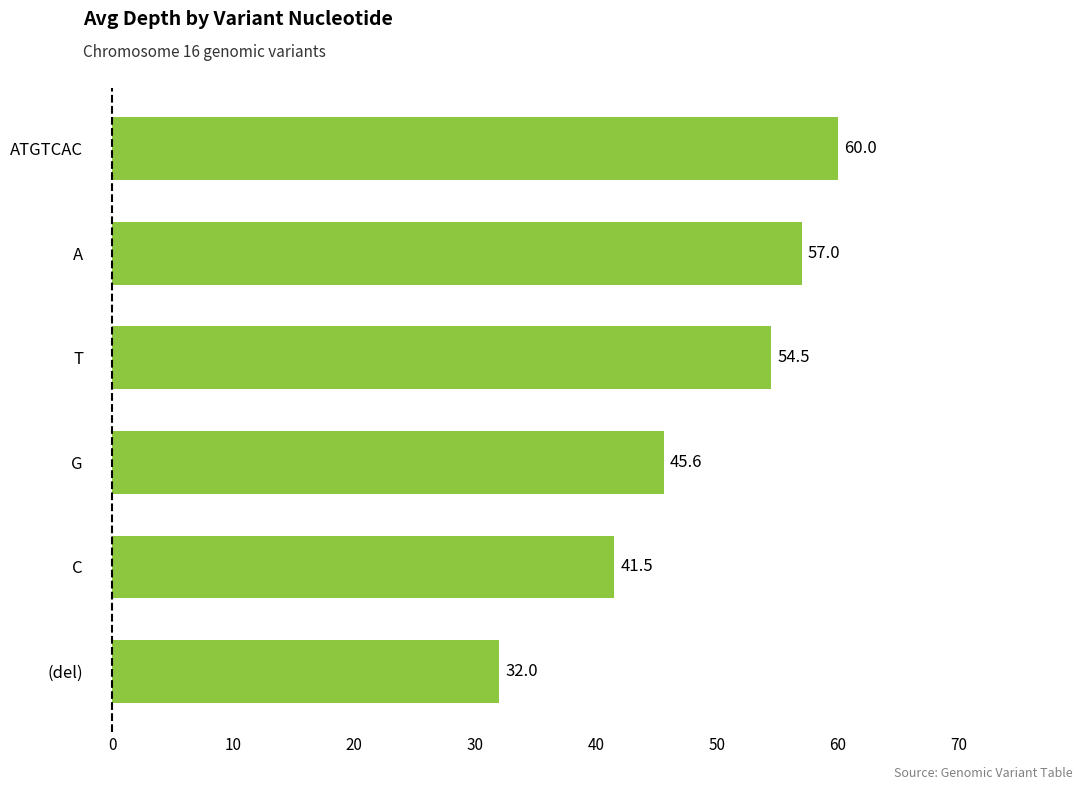

What is the difference between the maximum and minimum values?

28.0